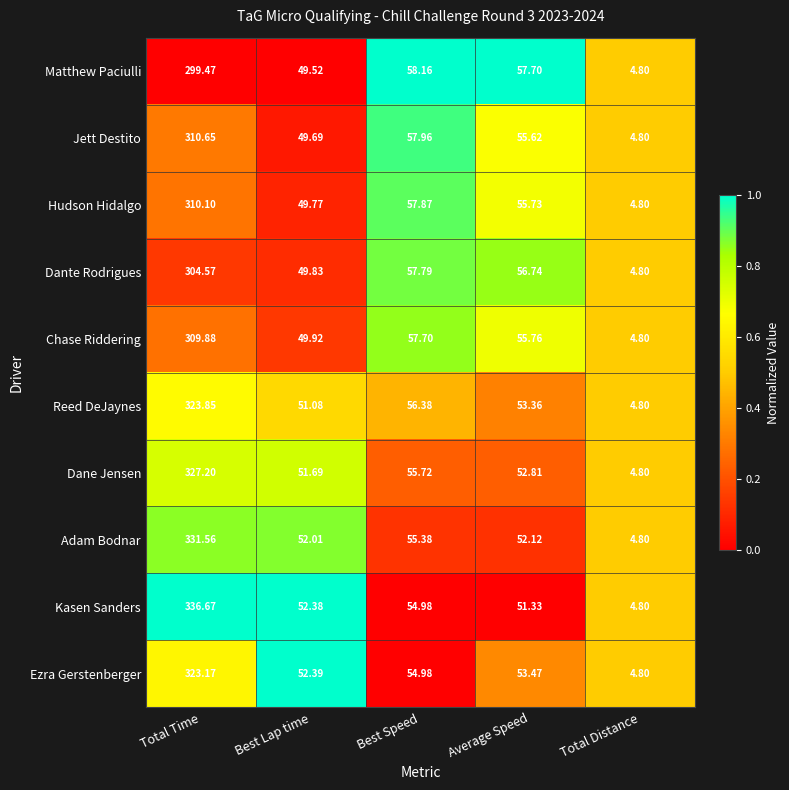

At Best Lap time, list the series in order from largest to smallest.

Ezra Gerstenberger, Kasen Sanders, Adam Bodnar, Dane Jensen, Reed DeJaynes, Chase Riddering, Dante Rodrigues, Hudson Hidalgo, Jett Destito, Matthew Paciulli